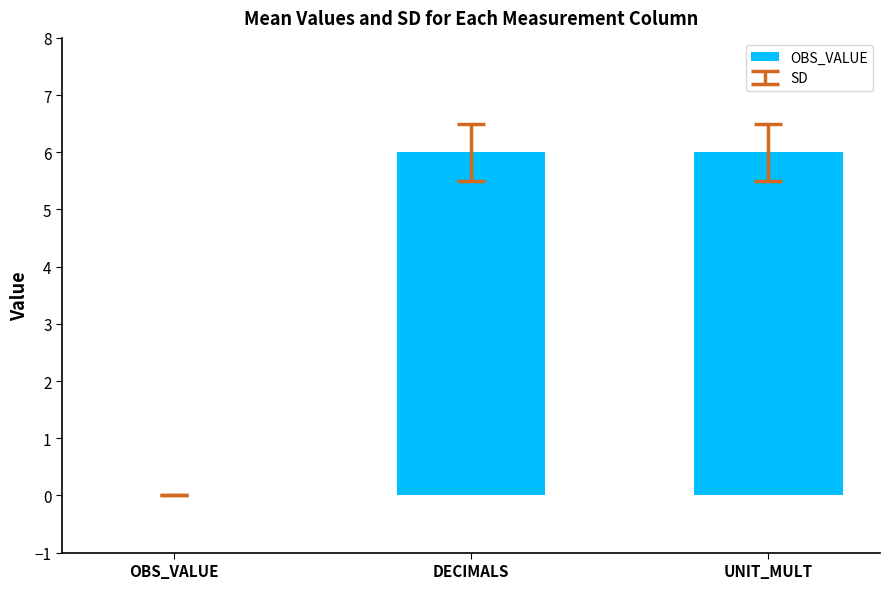

Reading right to left, list all the values displayed in this chart.

6	6	0